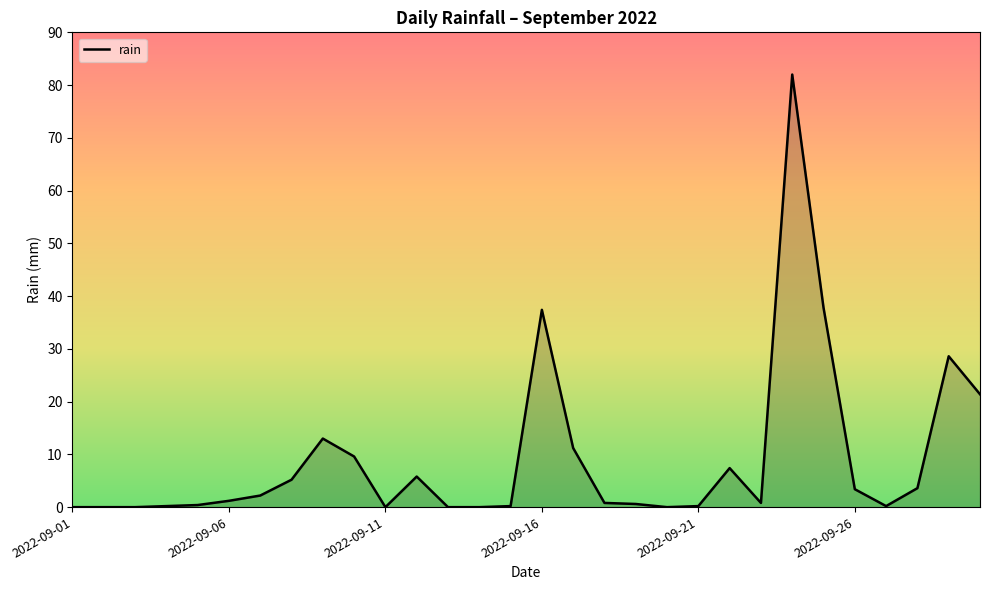

What is the greatest value displayed?

82.0